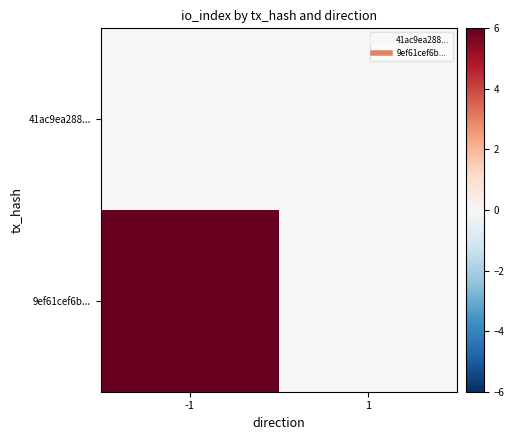

Rank the series at -1 from lowest to highest value.

41ac9ea288..., 9ef61cef6b...